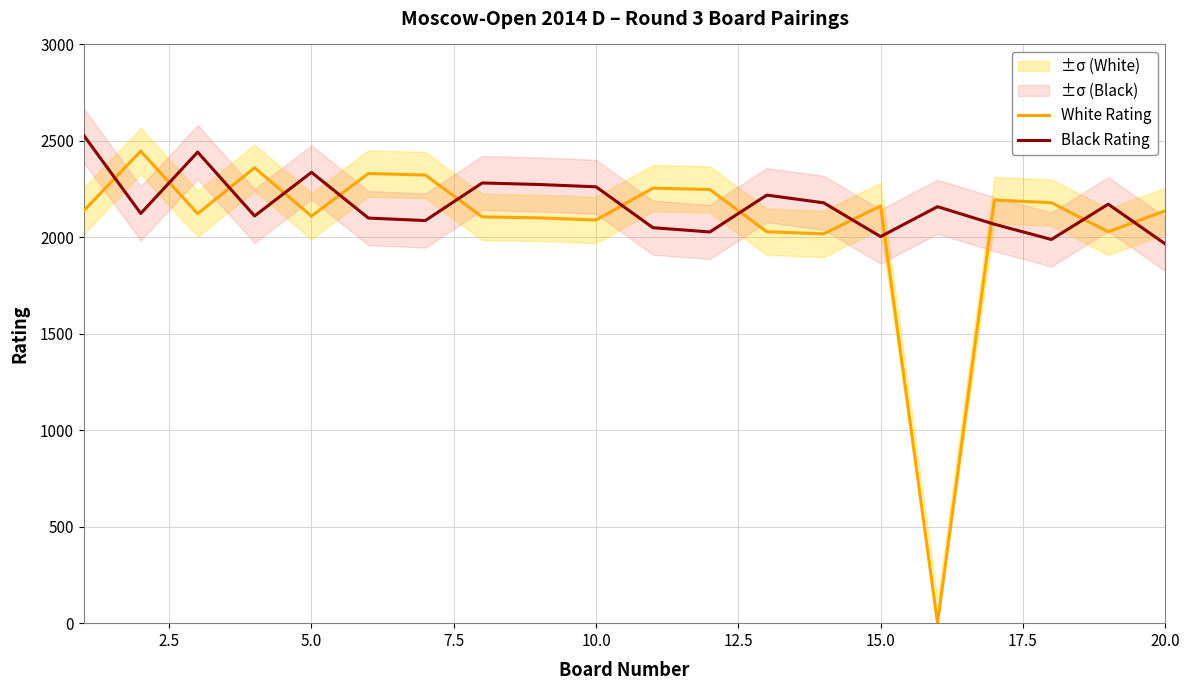

Is it true that White Rating equals 2090 at 10.0?

True